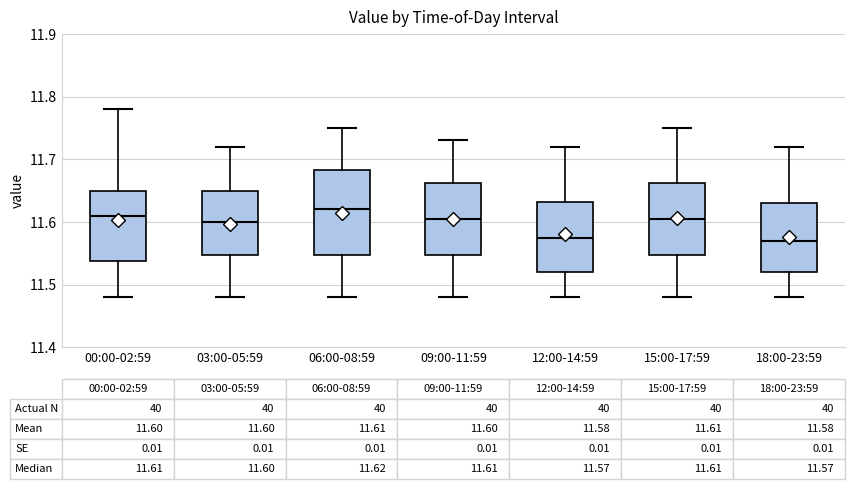

Comparing the boxes themselves (not the whiskers), which one is the tallest?

06:00-08:59